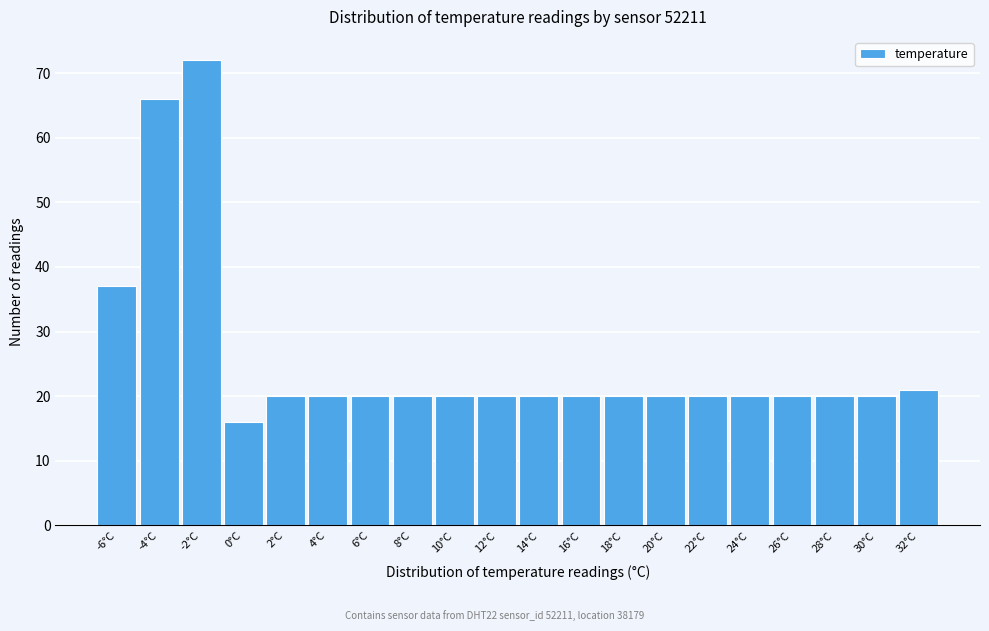

Reading right to left, list all the values displayed in this chart.

21	20	20	20	20	20	20	20	20	20	20	20	20	20	20	20	16	72	66	37